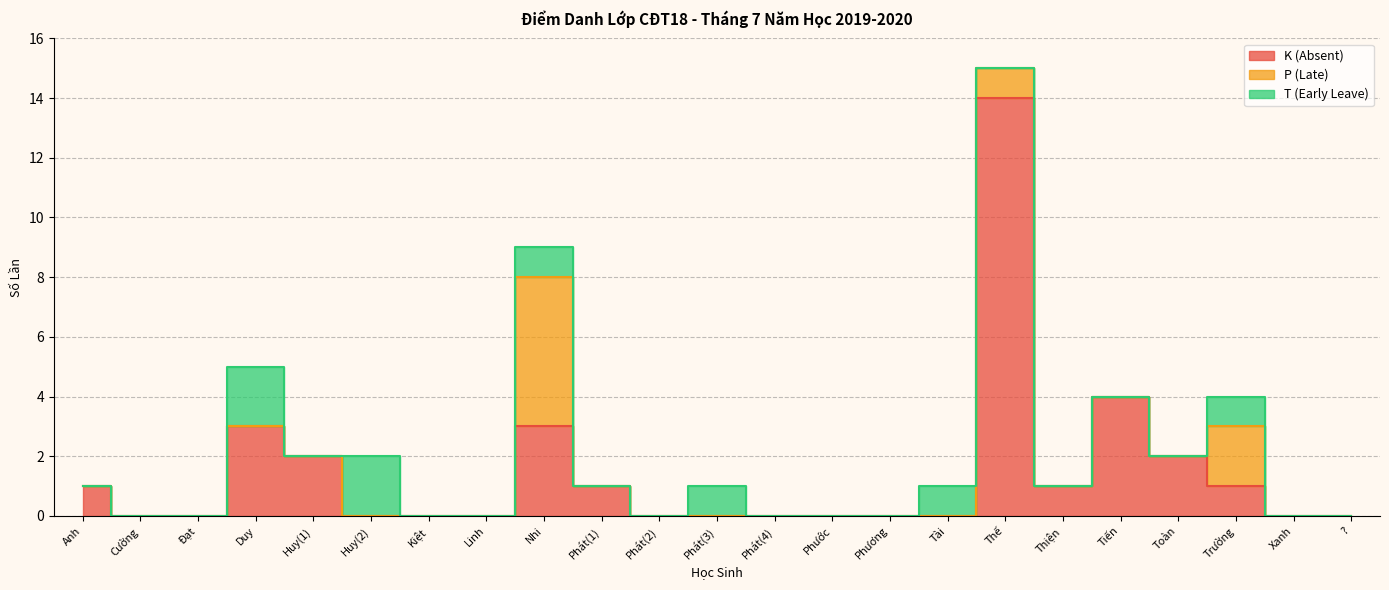

What is the difference between the K (Absent) values at Nhi and Tiến?

1